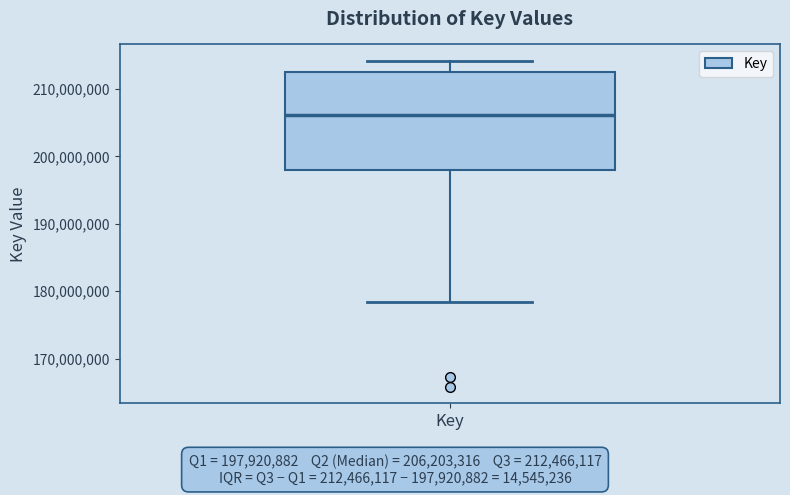

Transcribe this box plot: give where the median line is, the range the box spans, and where the two whiskers end, as read against the y-axis. The values are not printed on the chart, so give them approximately, as read against the axis.

median 206000000, box 198000000 to 212000000, whiskers 178000000 to 214000000